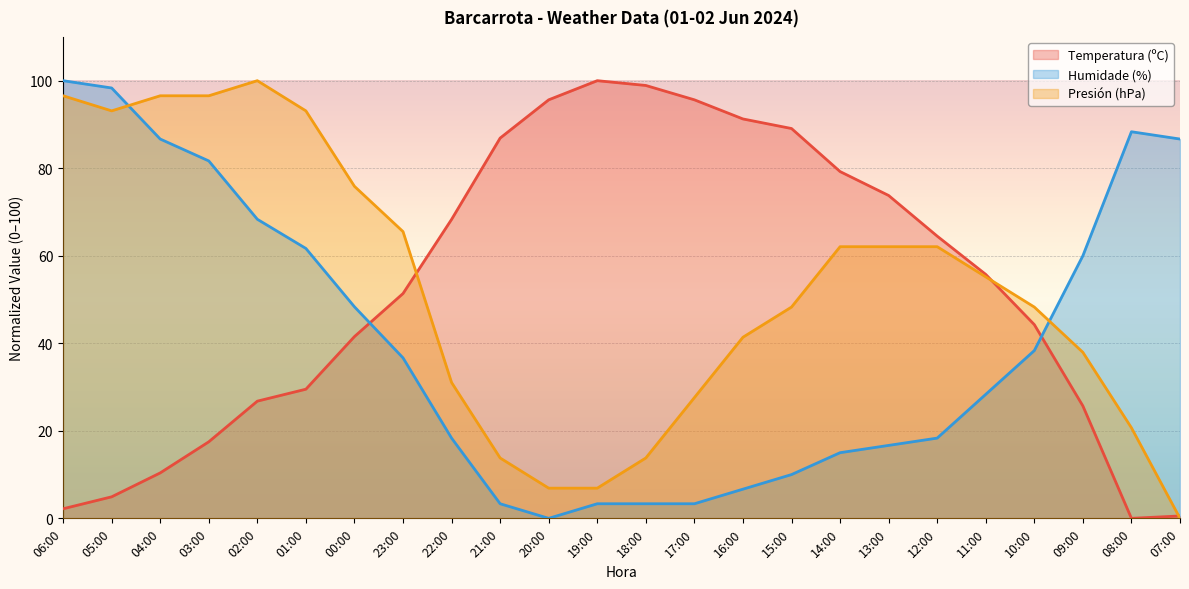

Rank the series by their maximum value, from lowest to highest.

Temperatura (ºC), Humidade (%), Presión (hPa)